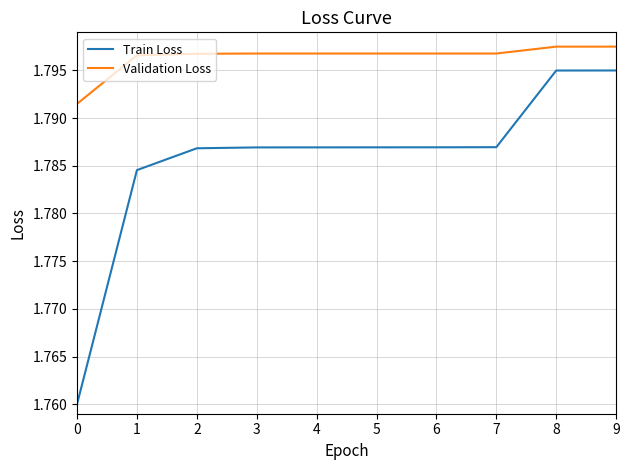

Does the chart display data point markers on the line(s)?

No